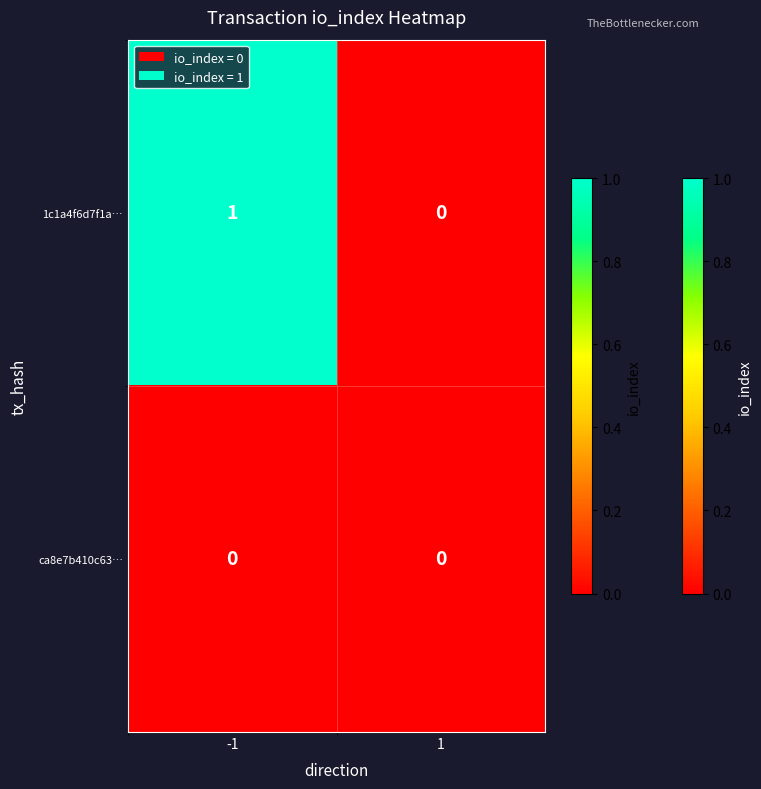

How many distinct data groups are displayed?

2